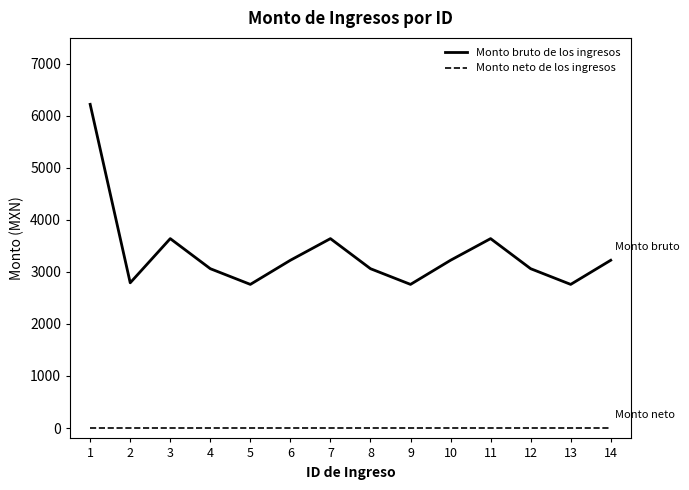

Rank the series by their maximum value, from lowest to highest.

Monto neto de los ingresos, Monto bruto de los ingresos